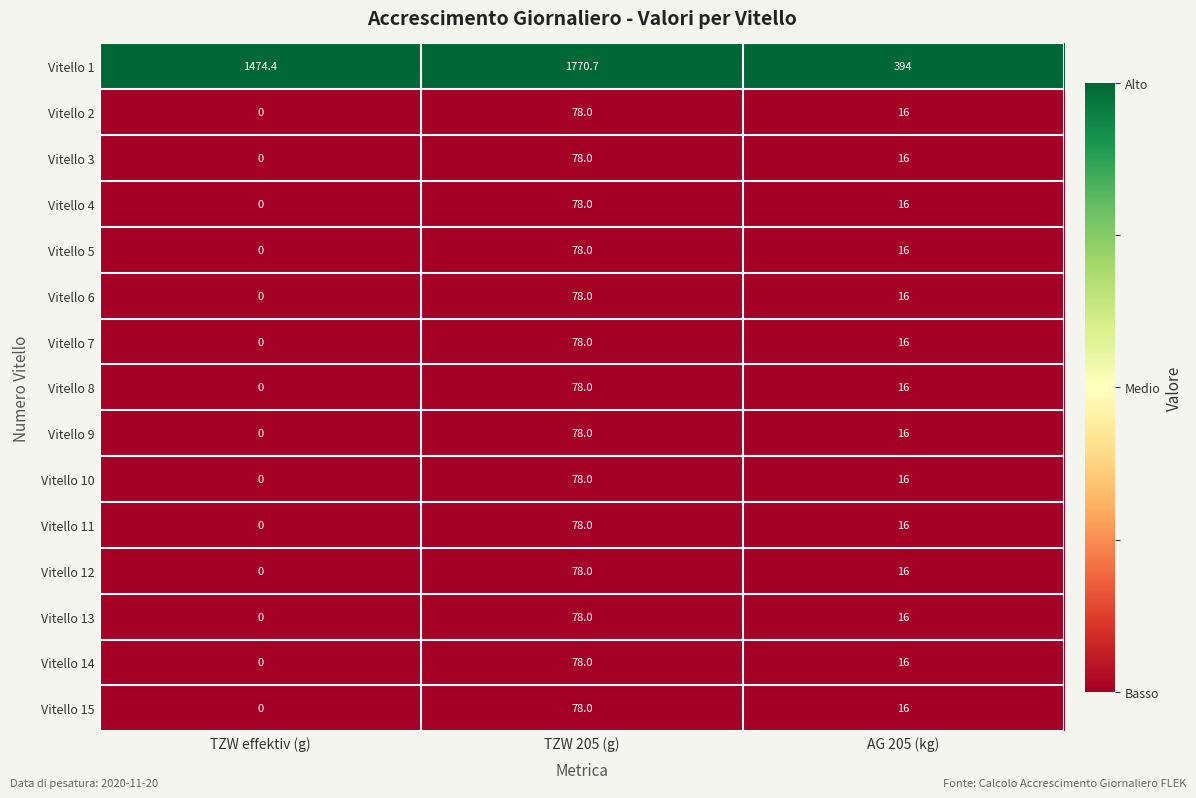

What is the difference between the highest and lowest values at AG 205 (kg)?

378.0